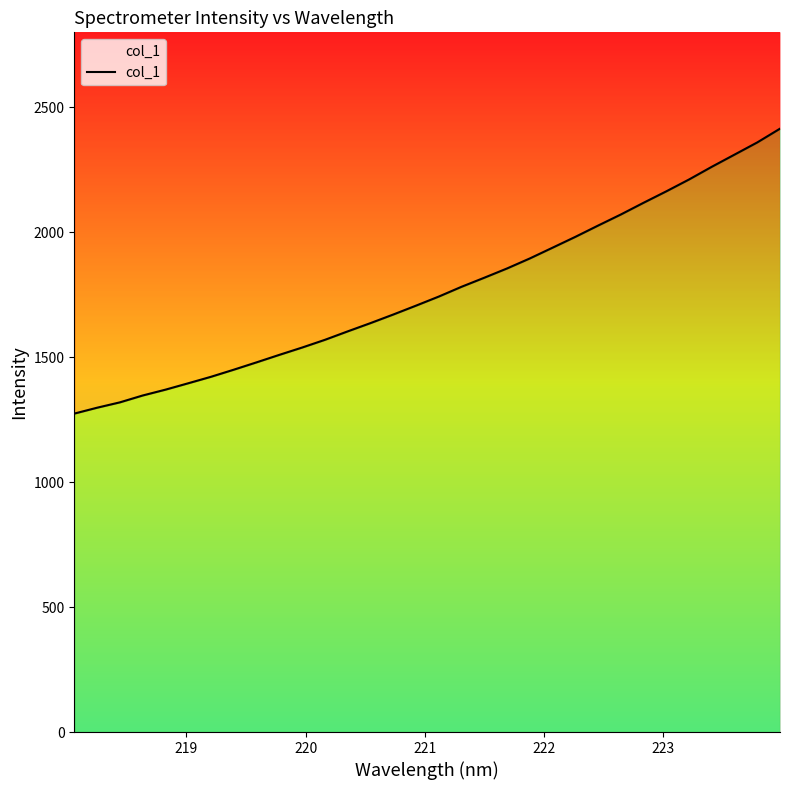

Reading left to right, list all the values displayed in this chart.

1274.3	1297.8	1319.3	1346.7	1370.1	1395.7	1421.7	1450.1	1479.4	1509.4	1538.7	1569.5	1603.3	1636.4	1670.7	1706.3	1742.6	1781.8	1818.0	1855.1	1895.2	1938.2	1981.5	2026.7	2071.0	2118.0	2163.8	2211.2	2262.0	2310.7	2359.5	2414.5